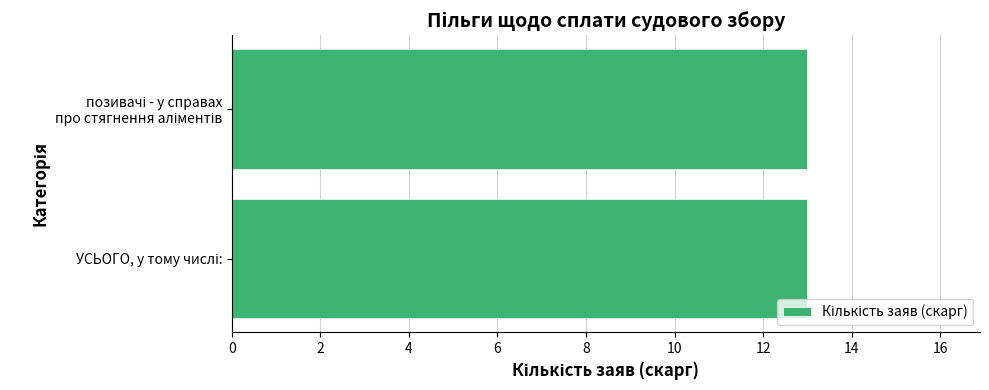

Is it true that Кількість заяв (скарг) equals 22.3 at позивачі - у справах про стягнення аліментів?

False